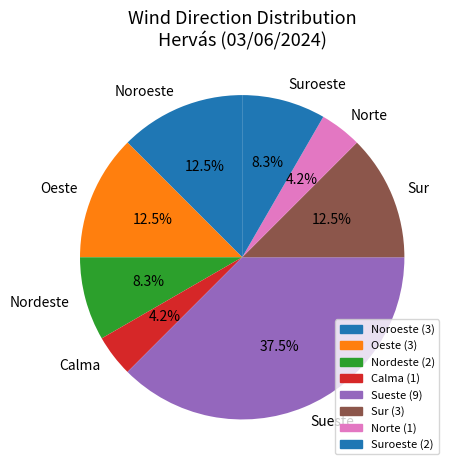

Which slice is the largest?

Sueste